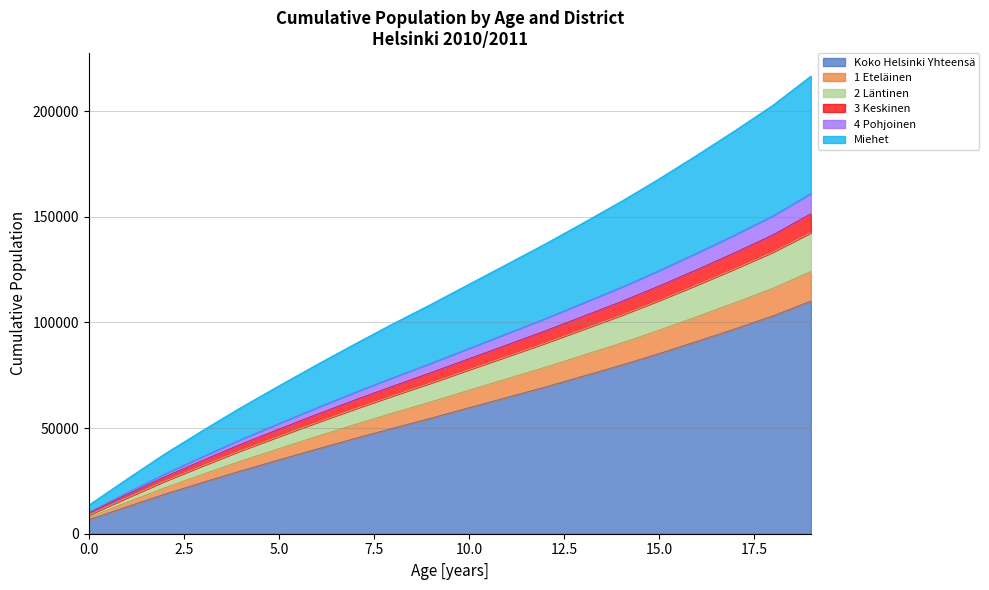

Does the chart have visible grid lines?

Yes